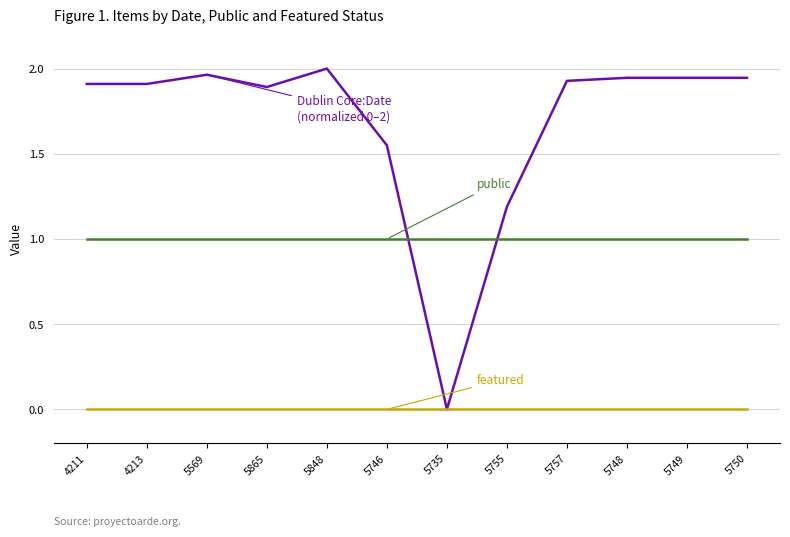

What is the total value across all series at 5749?

2.9